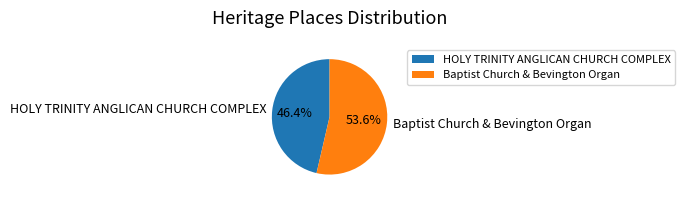

How many slices are in this pie chart?

2